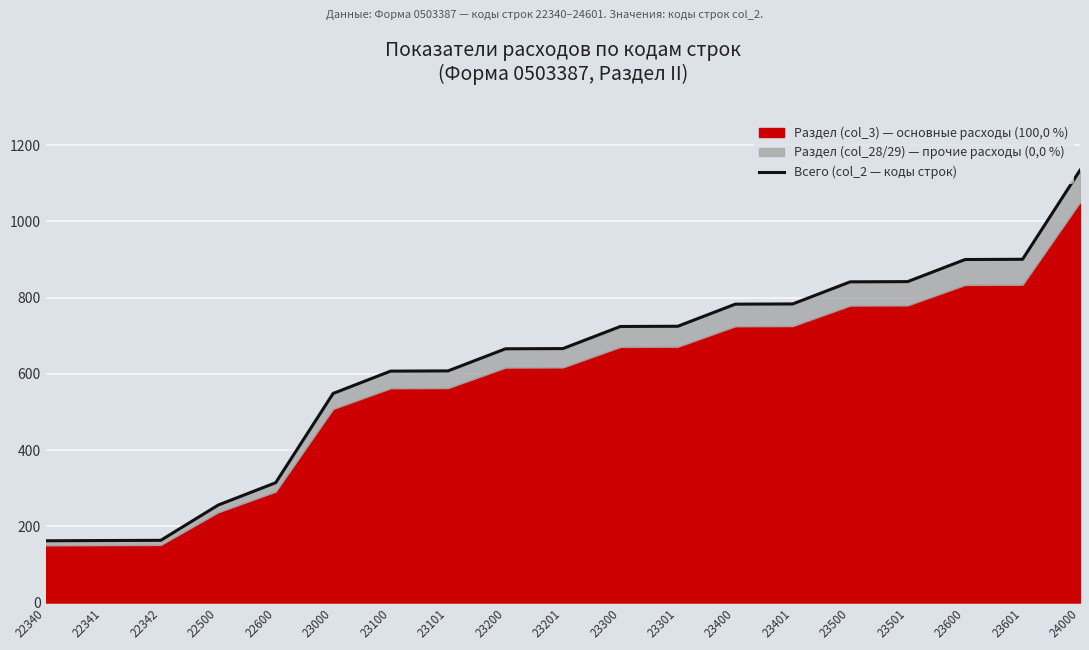

How many lines are shown in the chart?

1